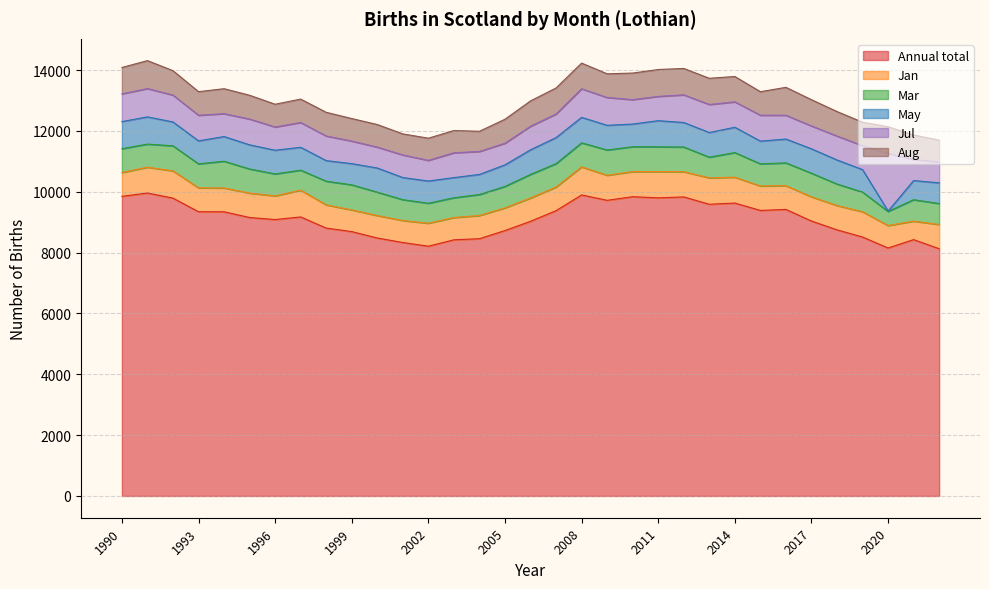

The value of May at 1991 is 895. True or false?

True